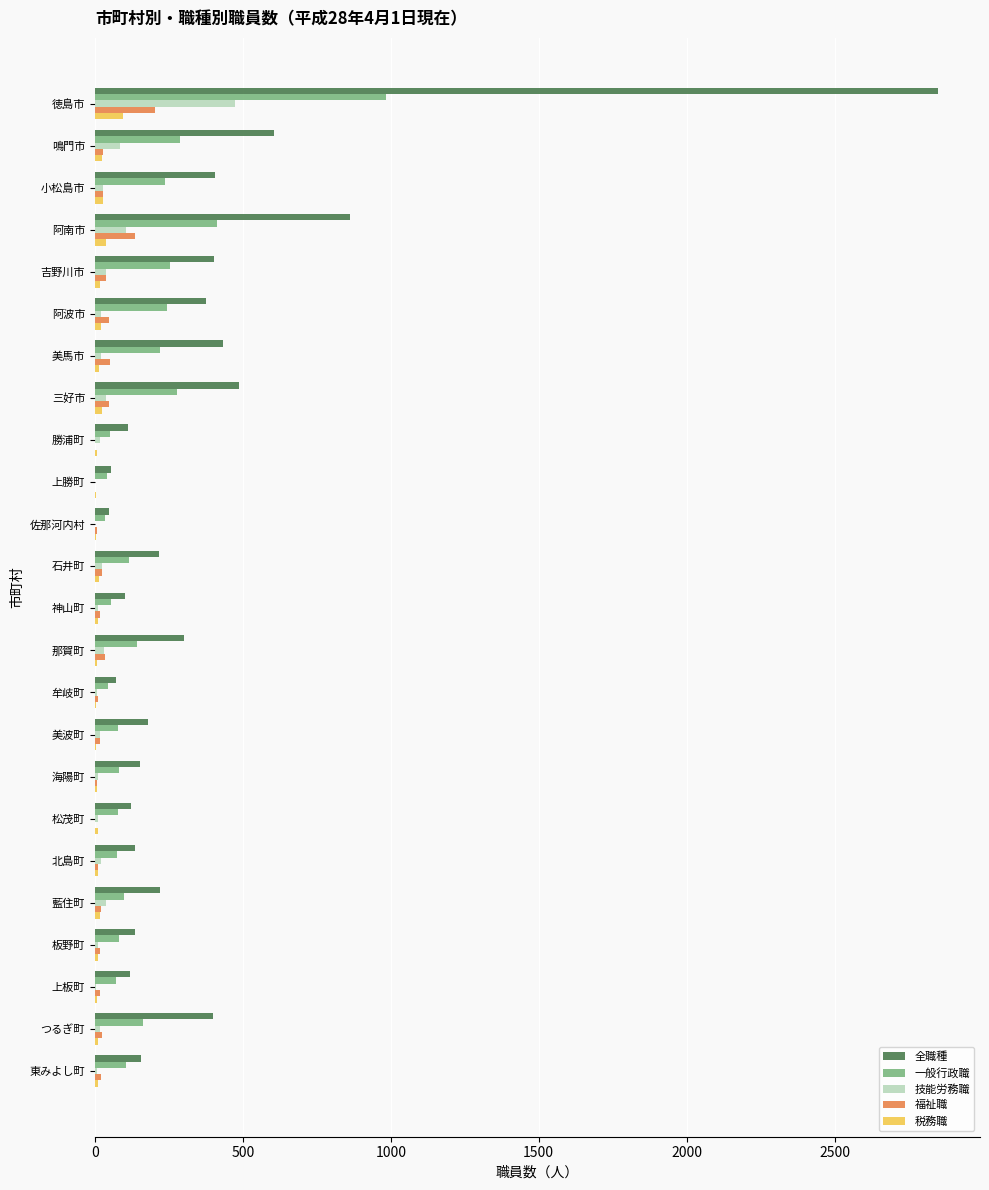

At which category does the chart reach its peak across all series?

徳島市